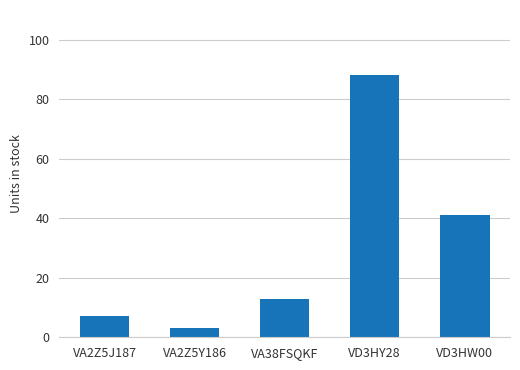

List the labels in order of value, largest first.

VD3HY28, VD3HW00, VA38FSQKF, VA2Z5J187, VA2Z5Y186